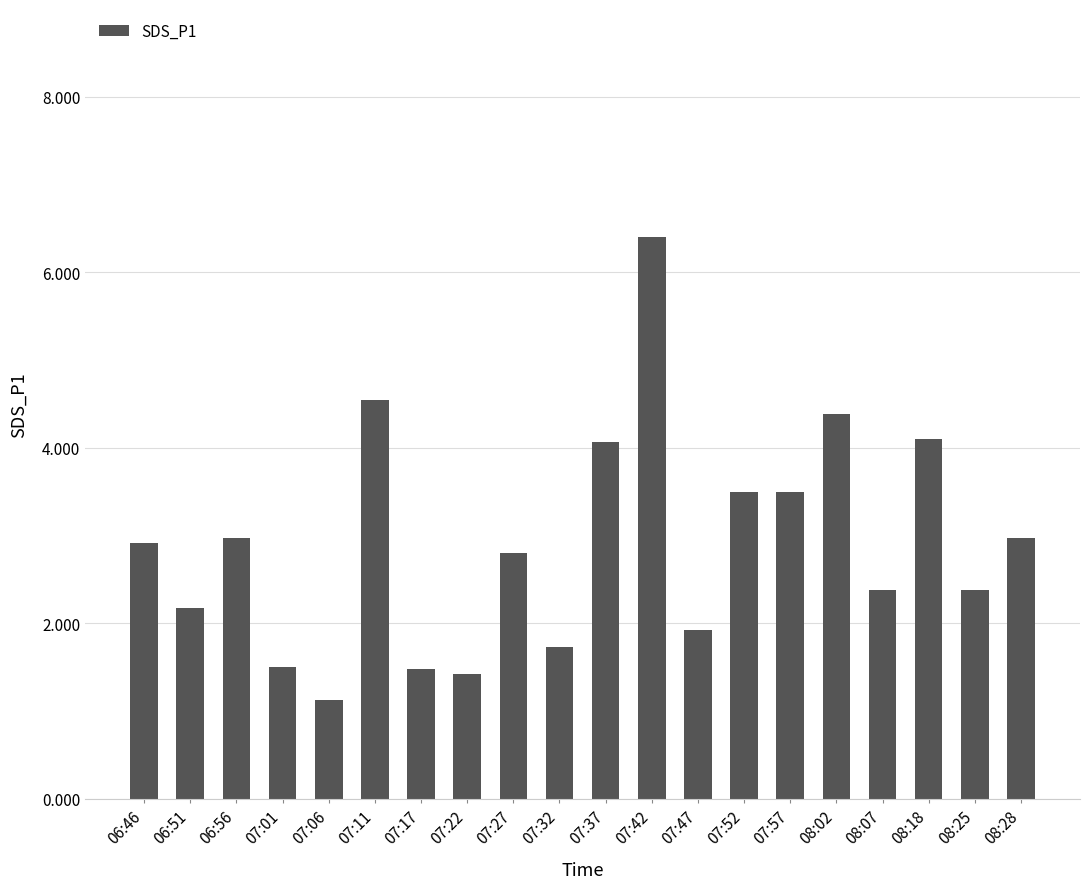

The chart shows a value of 1.9 at 07:06. True or false?

False